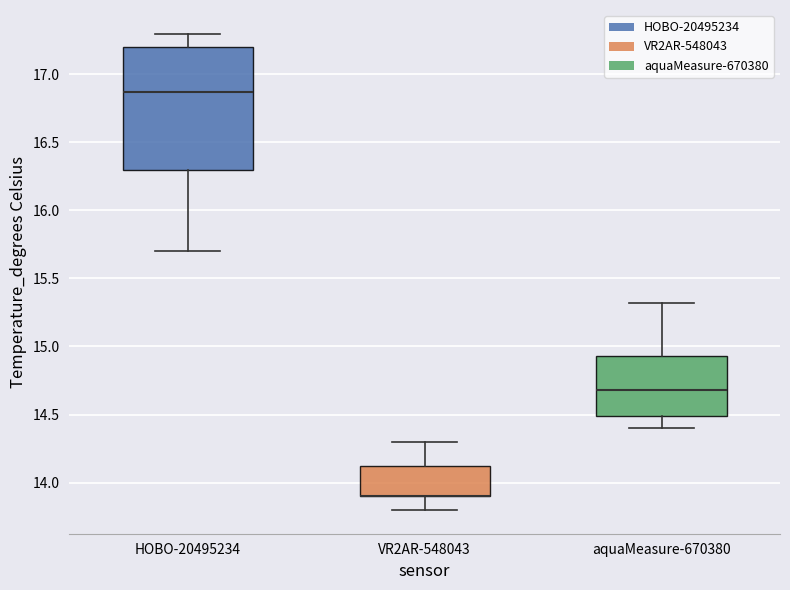

Where is the lower edge of the box for aquaMeasure-670380 on the y-axis? The values are not printed on the chart, so give them approximately, as read against the axis.

14.50